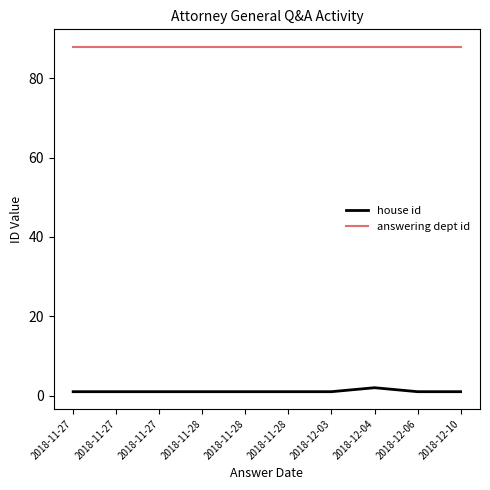

Does the chart display data point markers on the line(s)?

No